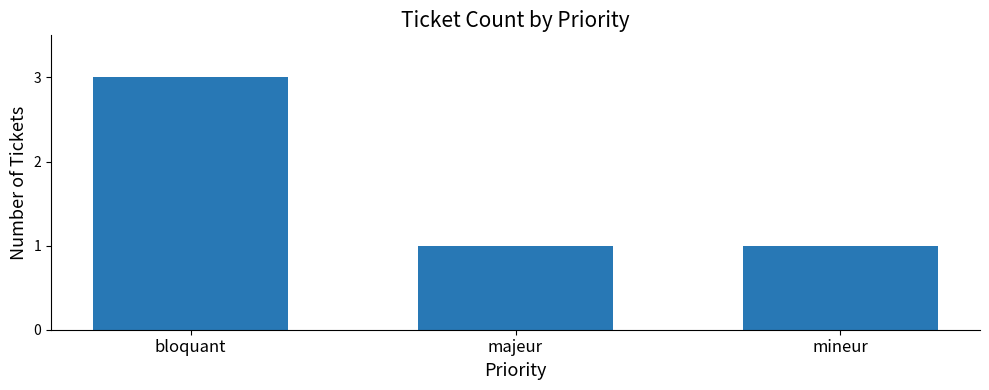

What is the difference between the maximum and minimum values?

2